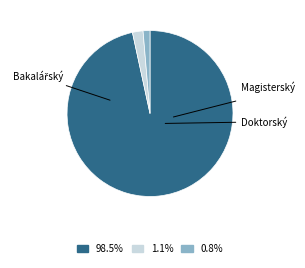

Does any single category account for the majority?

Yes